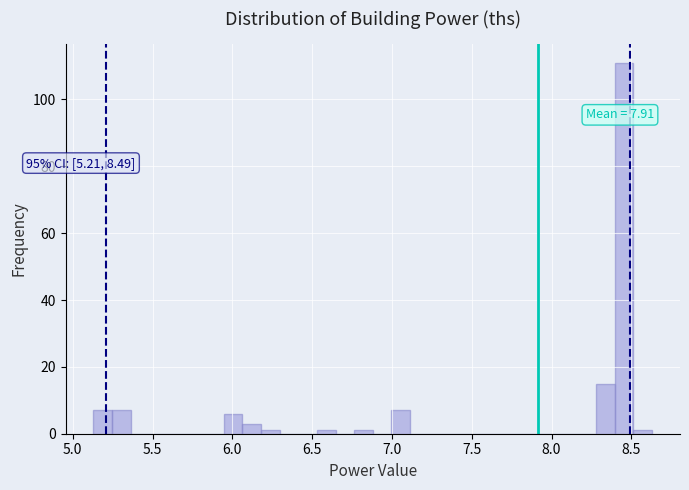

Around what value on the x-axis is the tallest bar? Give the approximate position of its centre, as read against the axis.

8.45